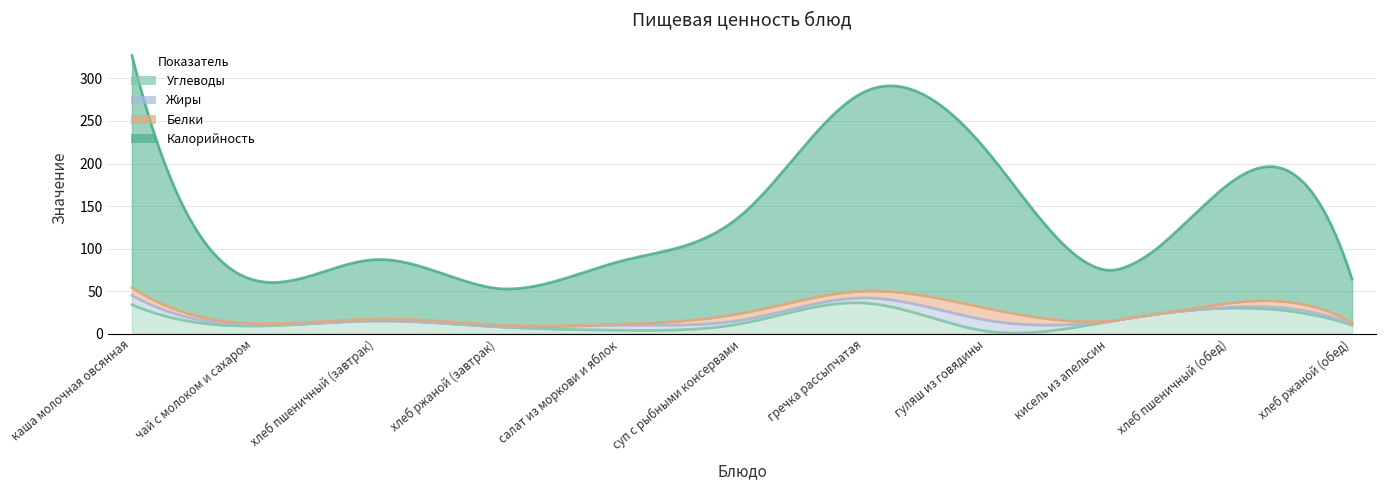

What is the spread (max minus min) of values at хлеб ржаной (обед)?

50.0